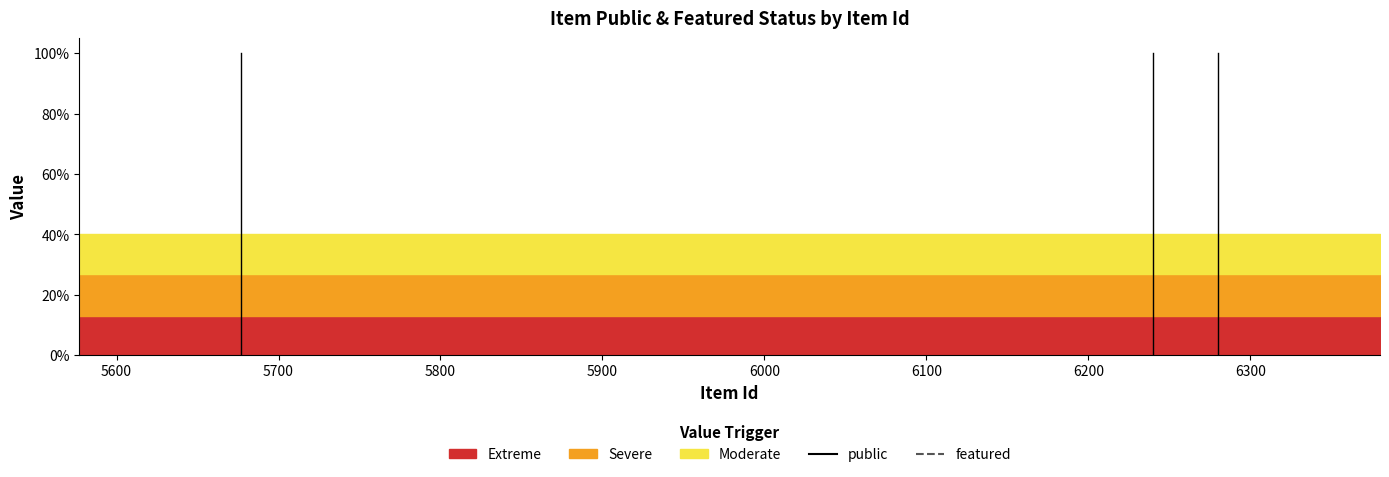

Is it true that public equals 1 at 5600?

False